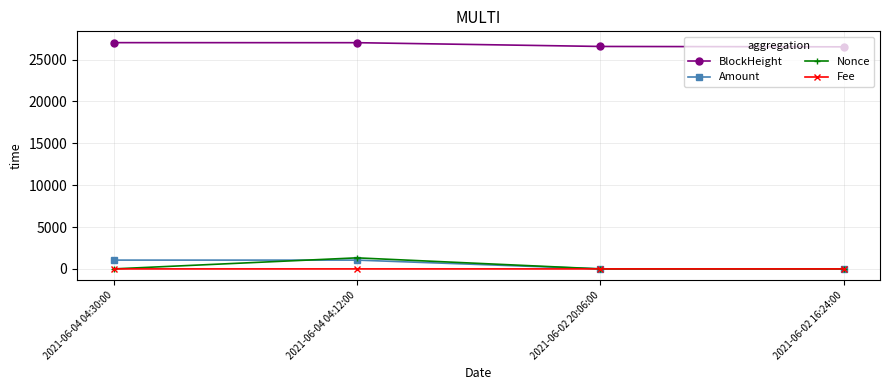

In Amount, how many points are lower than both neighbors (excluding endpoints)?

1